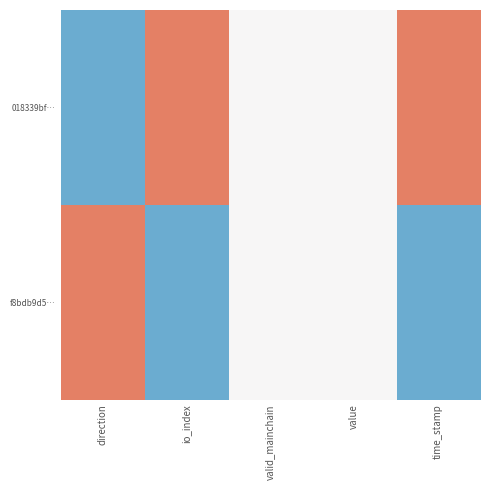

Reading left to right, what are all the values shown in this chart?

018339bf…: direction=-1	io_index=1	valid_mainchain=0	value=0	time_stamp=1
f8bdb9d5…: direction=1	io_index=-1	valid_mainchain=0	value=0	time_stamp=-1